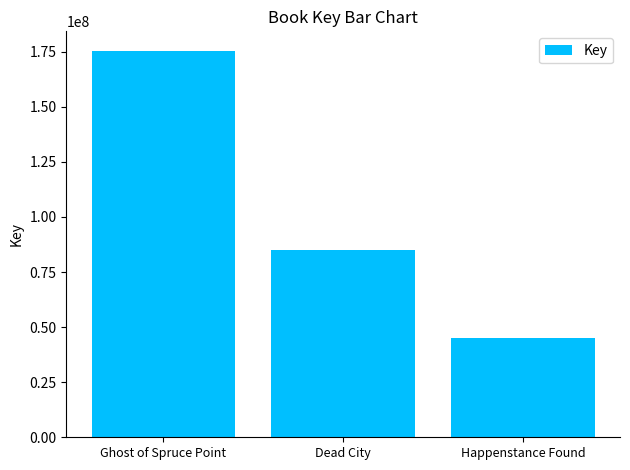

At which label does the data first exceed 84808921?

Ghost of Spruce Point